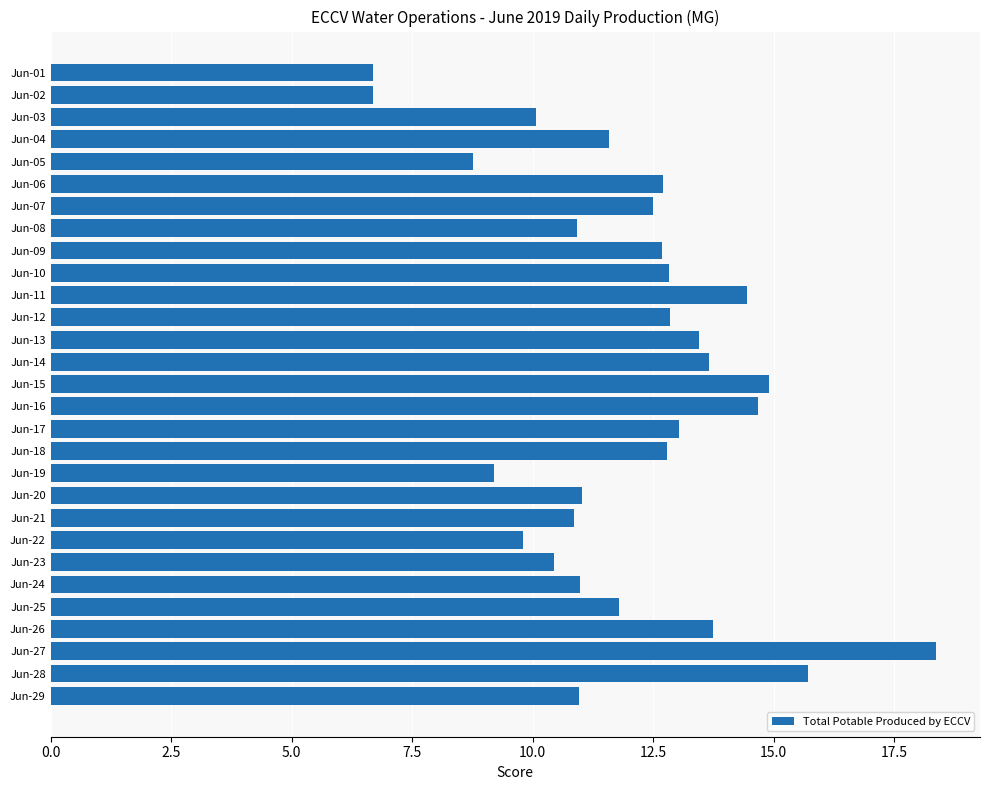

Approximately how many times larger is the value at Jun-25 compared to Jun-22?

1.2